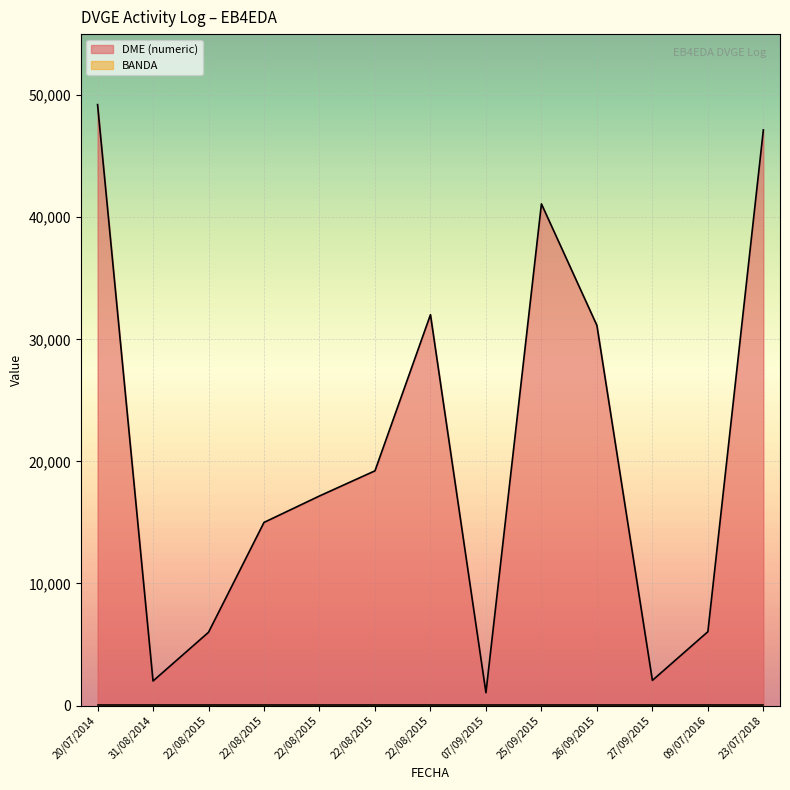

Rank the categories by DME (numeric) value from highest to lowest.

20/07/2014, 23/07/2018, 25/09/2015, 22/08/2015, 26/09/2015, 22/08/2015, 22/08/2015, 22/08/2015, 09/07/2016, 22/08/2015, 27/09/2015, 31/08/2014, 07/09/2015